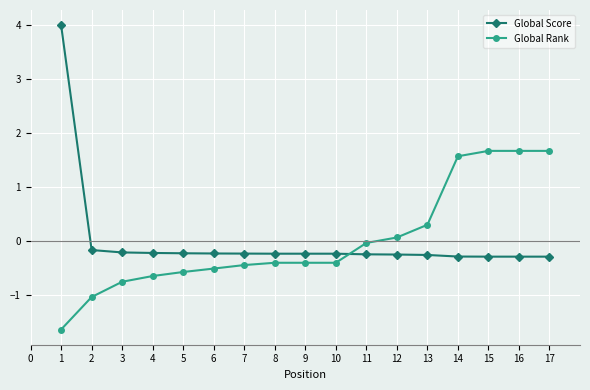

What is the value of the Global Score point at the 3rd from the left?

-0.2